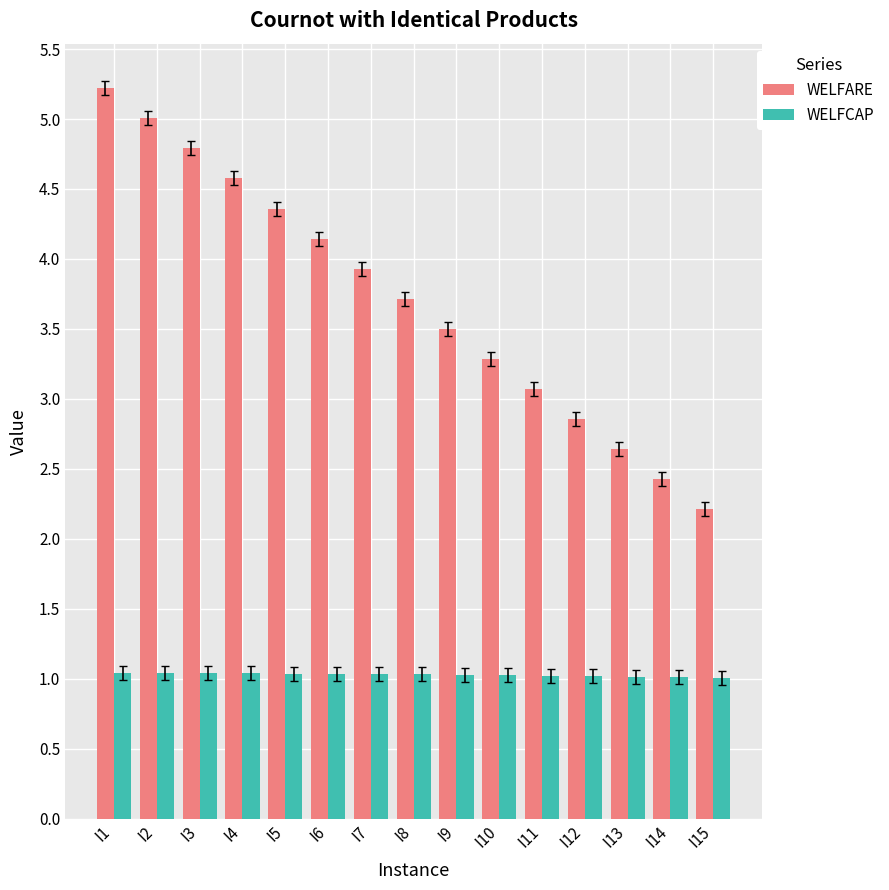

Does the chart contain any negative values?

No